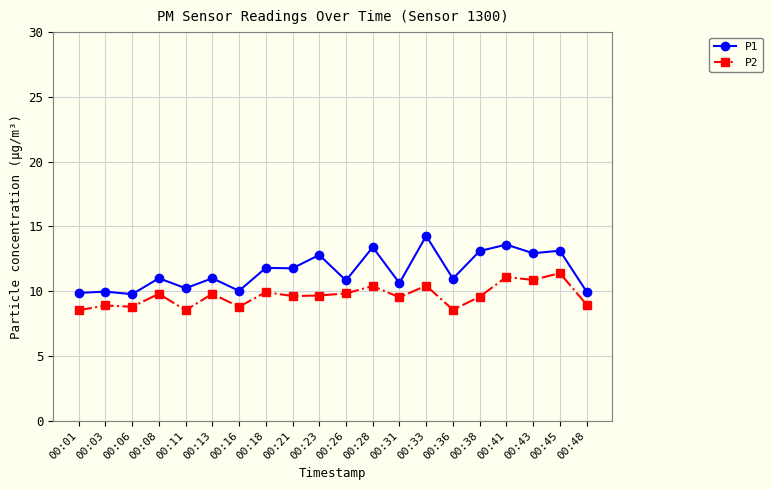

What is the difference between the maximum and second lowest values in the P1 series?

4.4